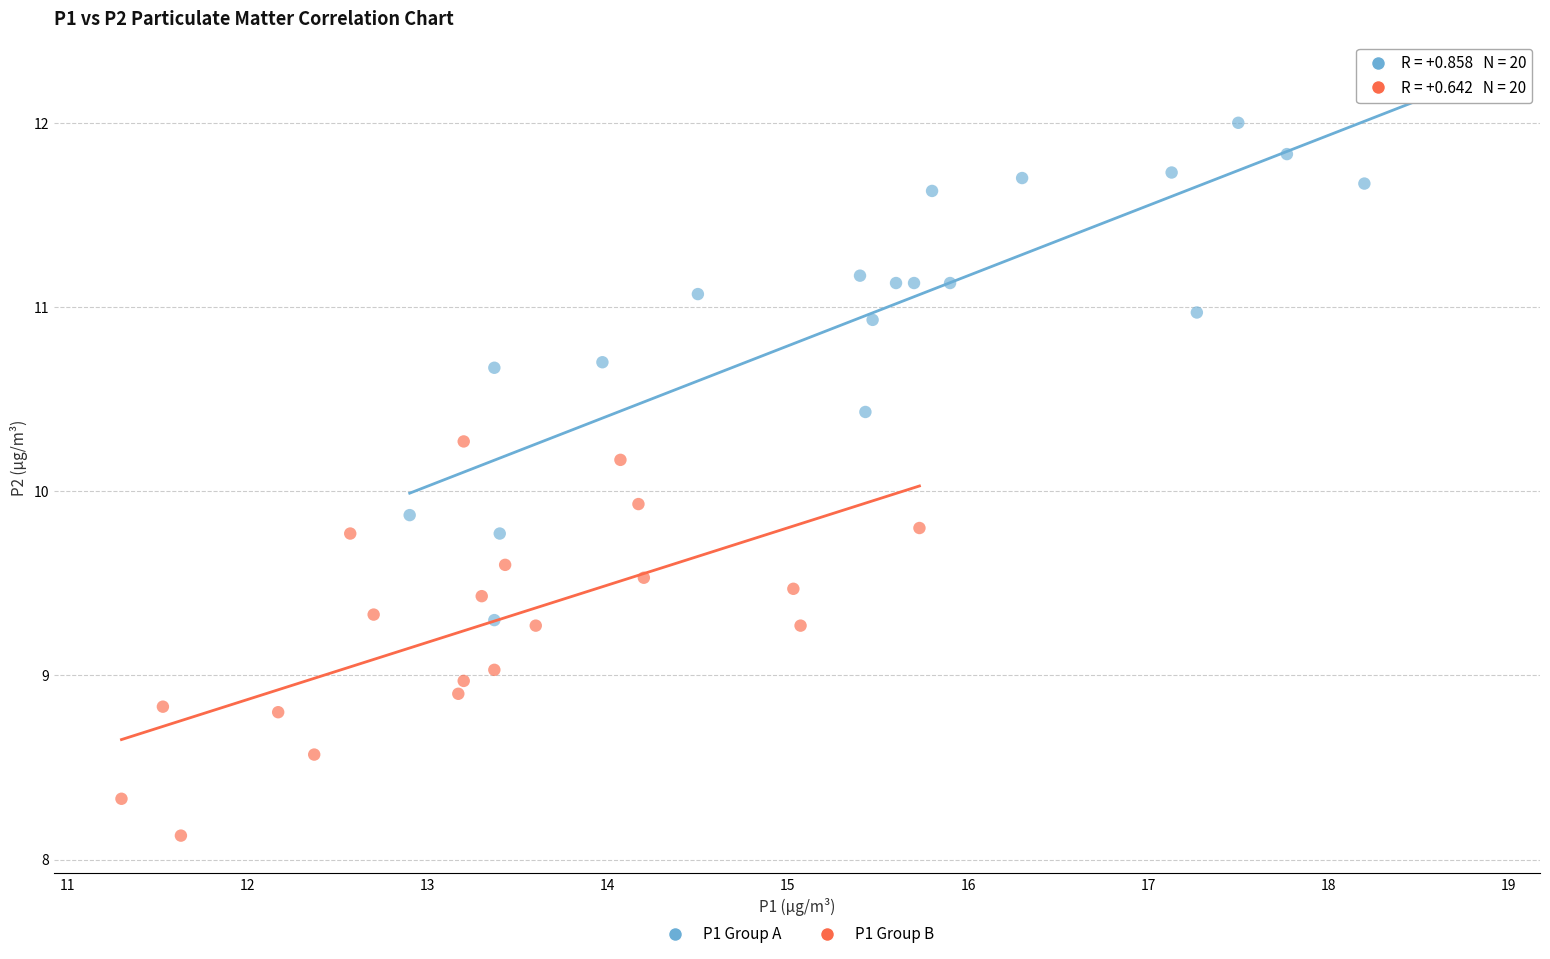

Which series reaches the maximum Y coordinate?

P1 Group A